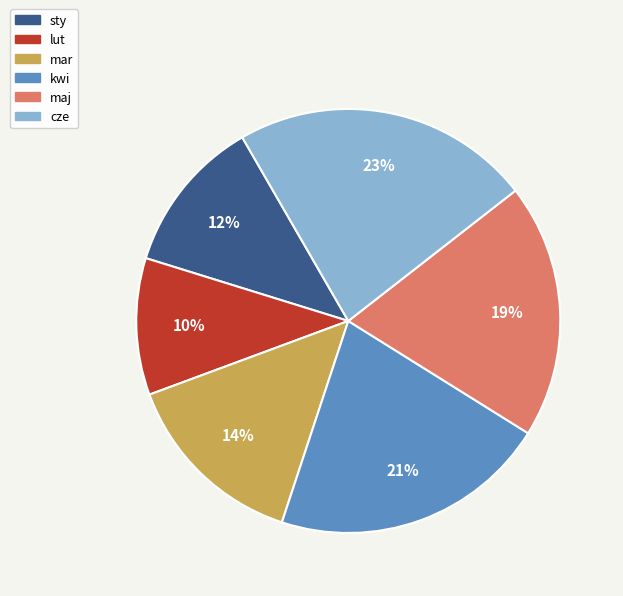

Combined, do sty and mar account for over 50%?

No